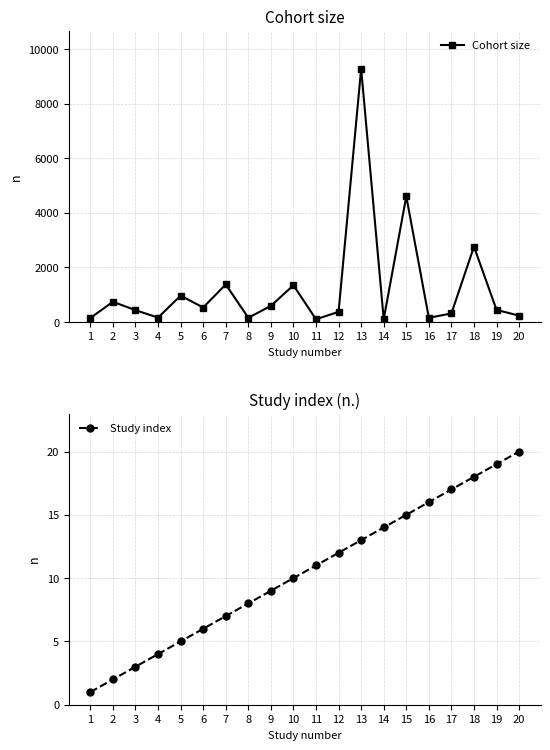

What is the maximum value for Study index?

20